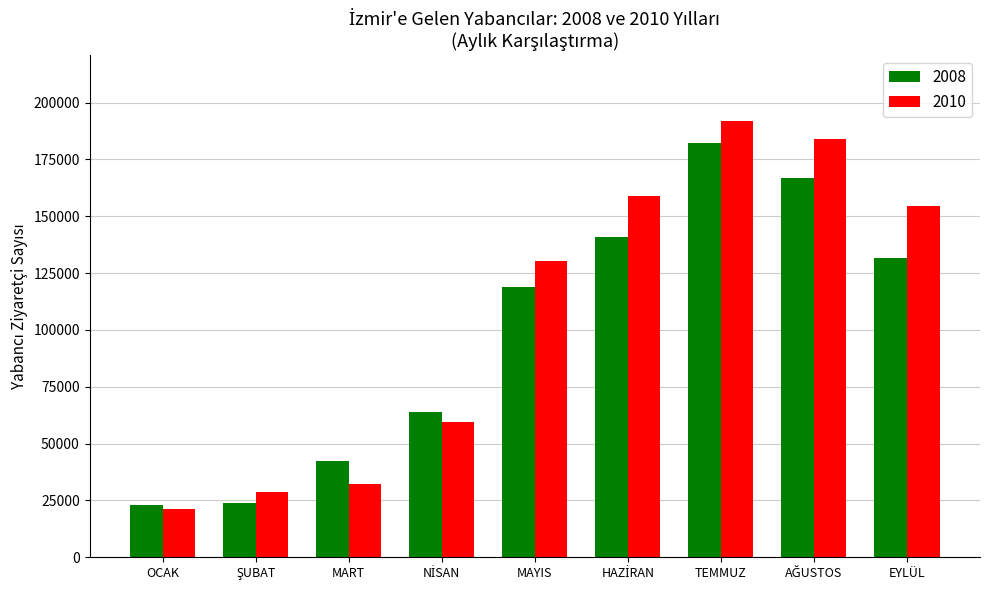

True or false: 2008 has a value of 131555 at EYLÜL.

True